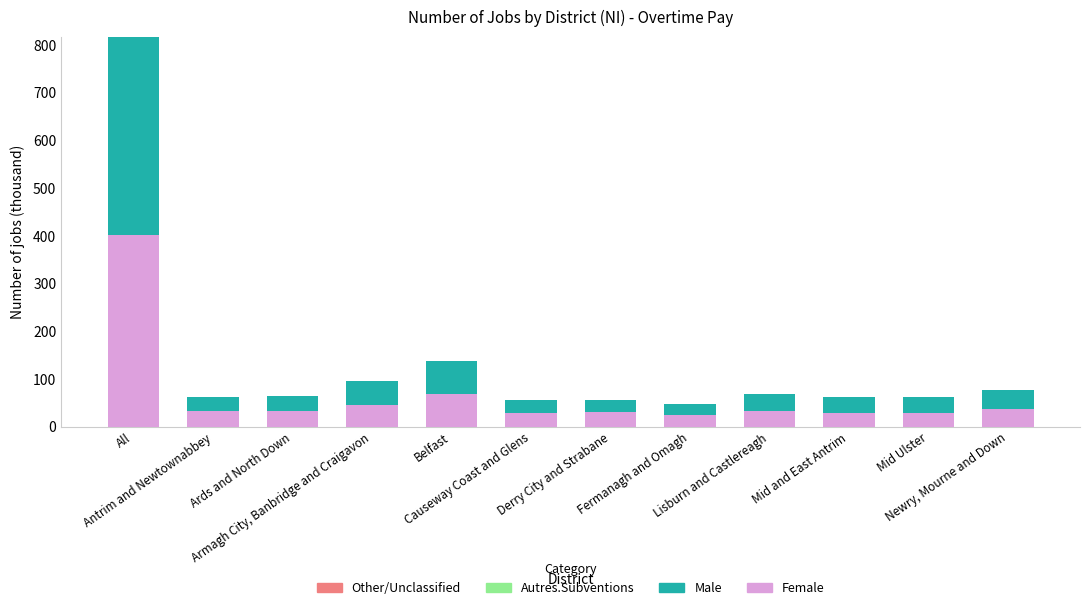

What is the maximum value for Female?

402